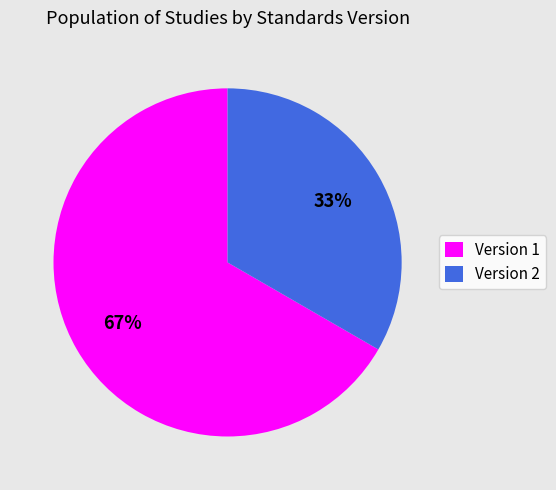

The Version 2 slice represents 46% of the pie. True or false?

False